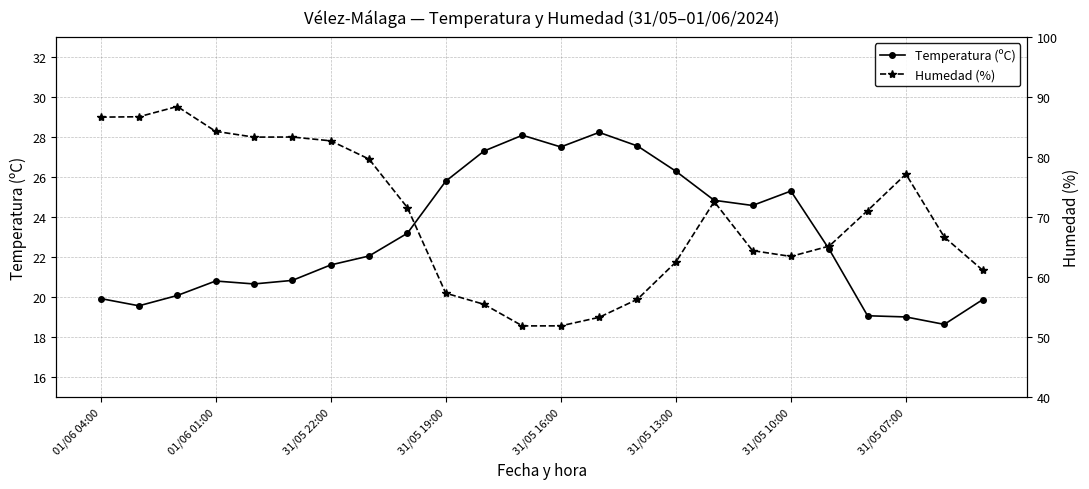

How many data points does each series have?

24